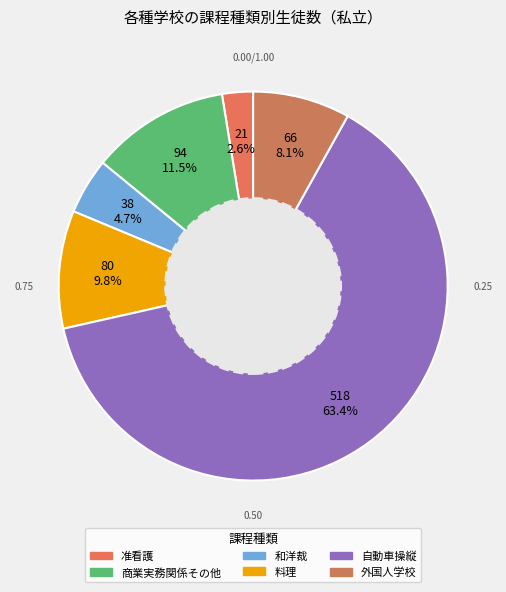

What percentage is the 外国人学校 slice, to the nearest percent?

8%